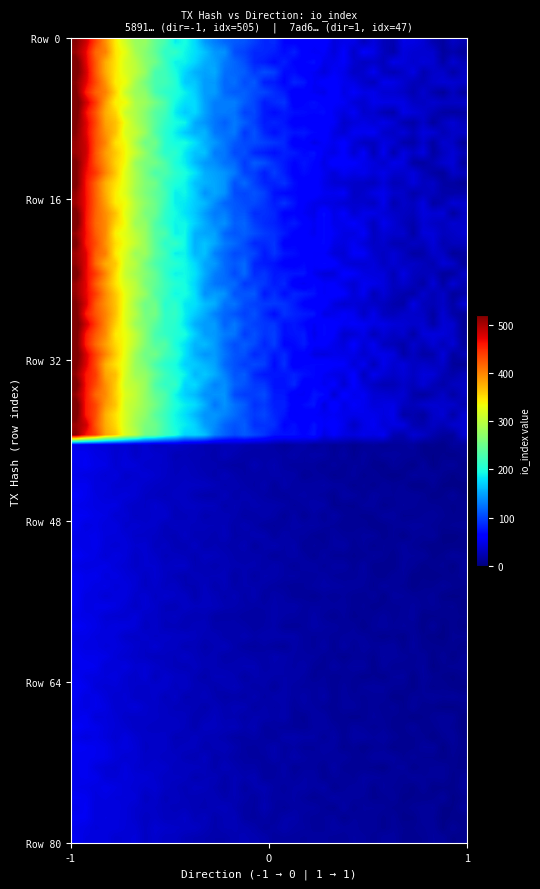

Reading left to right, list all the values displayed in this chart.

5891a3a6d35d57c229f1b6f2e6b29ecc891362d: direction=-1	io_index=505
7ad600e3286db5e3dc69904e9ef6a0f5ad970b2: direction=1	io_index=47